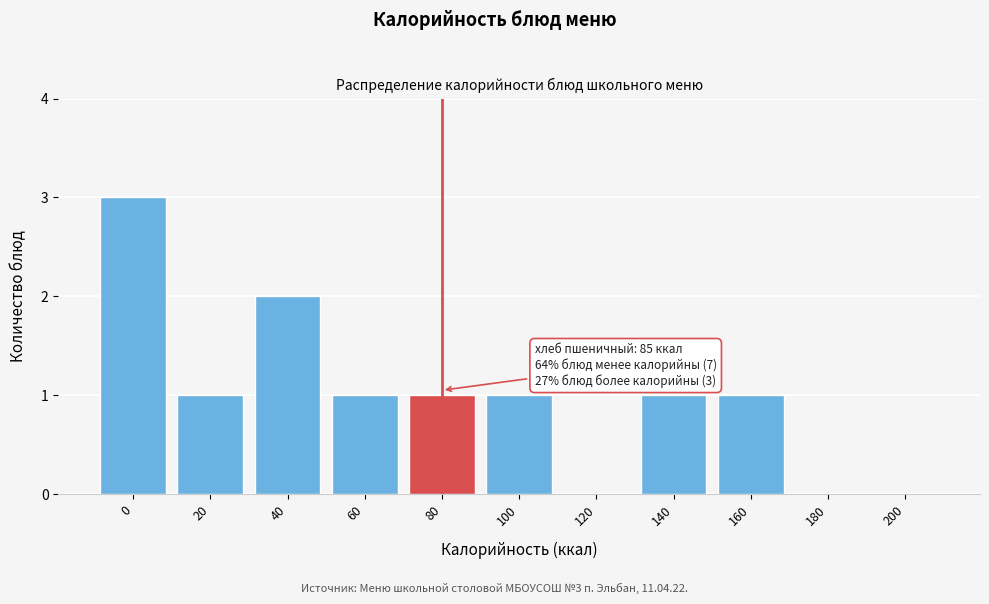

Reading right to left, list all the values displayed in this chart.

200=0	180=0	160=1	140=1	120=0	100=1	80=1	60=1	40=2	20=1	0=3